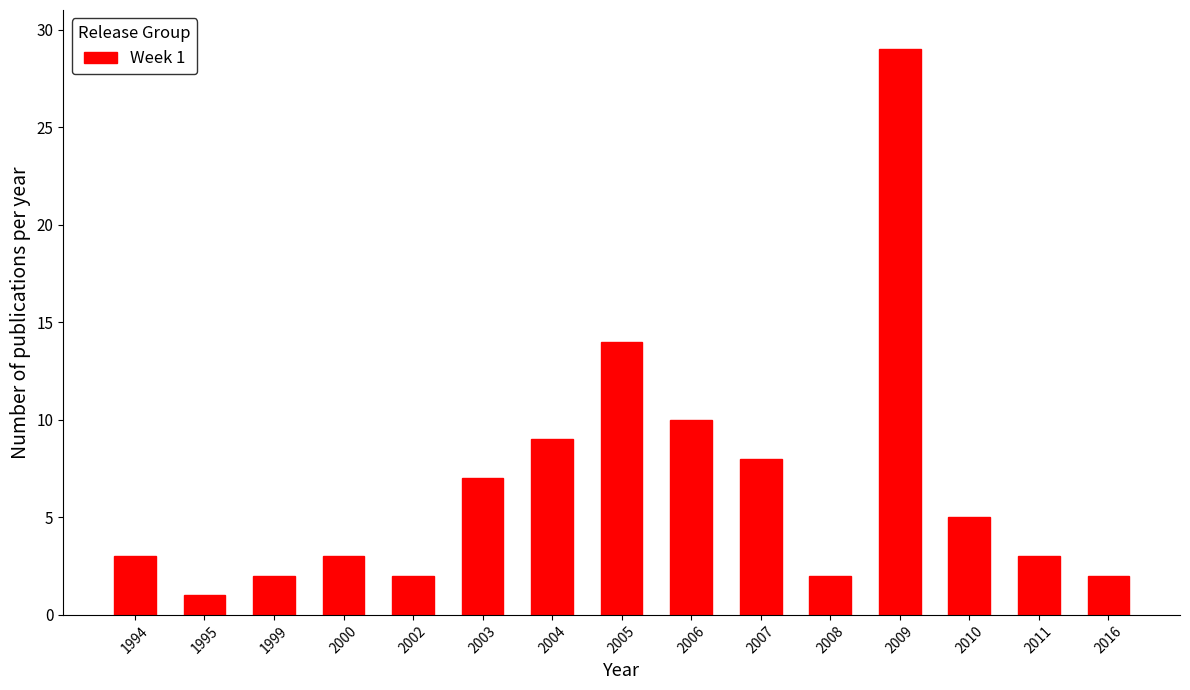

Reading right to left, list all the values displayed in this chart.

2	3	5	29	2	8	10	14	9	7	2	3	2	1	3